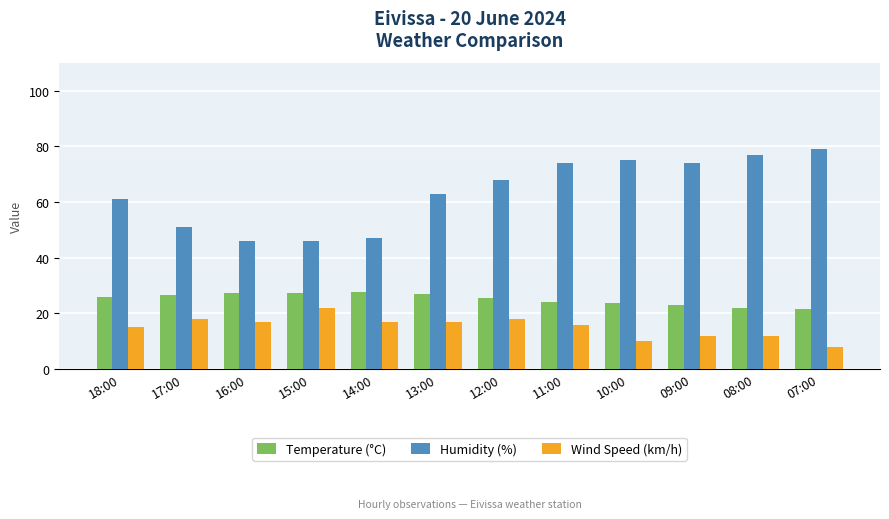

What is the value of the Temperature (°C) bar at the 3rd from the left?

27.3